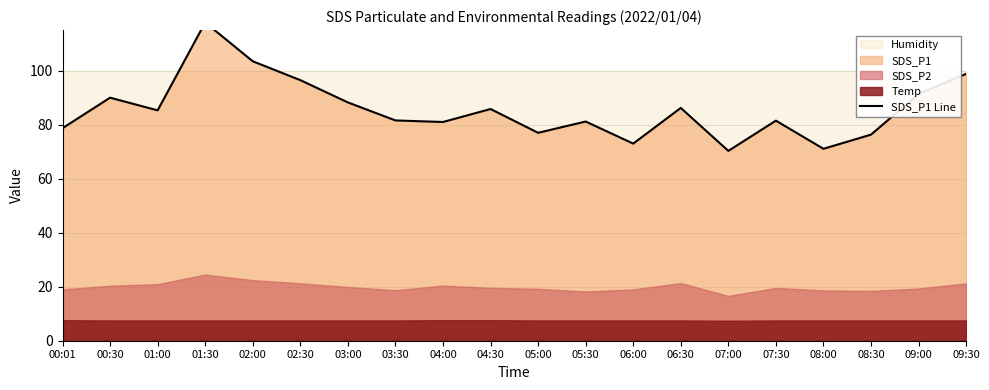

Approximately how many times larger is the value at 04:30 compared to 09:00?

0.9